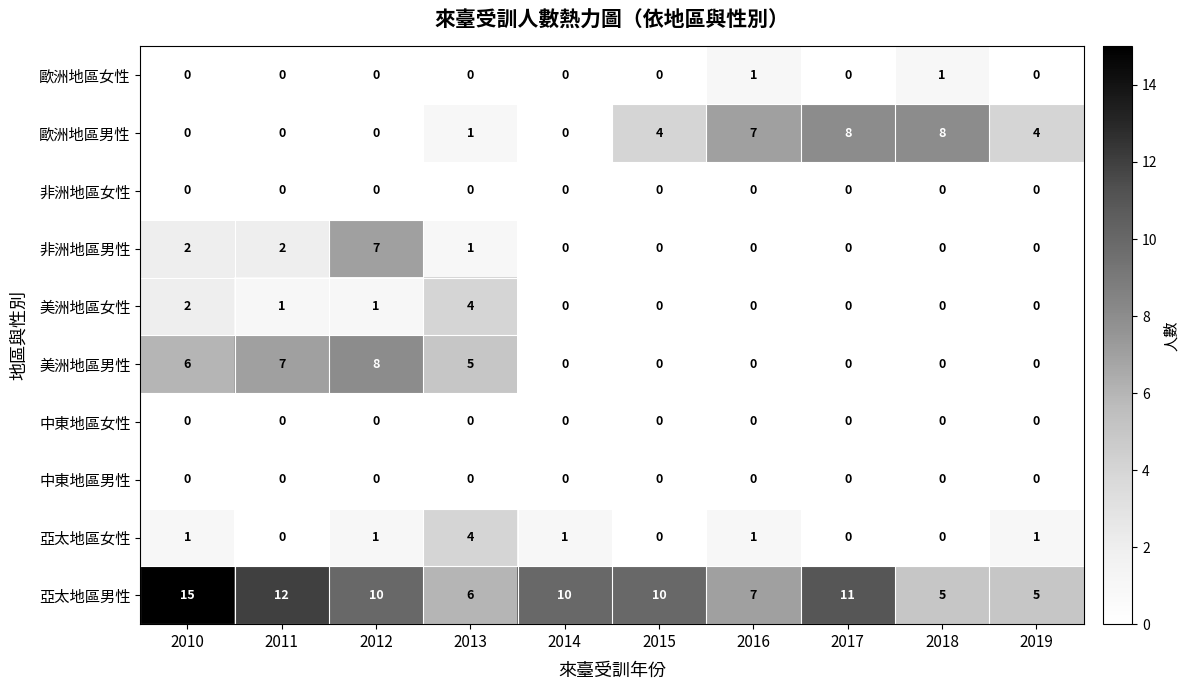

What is the sum of all 亞太地區女性 values?

9